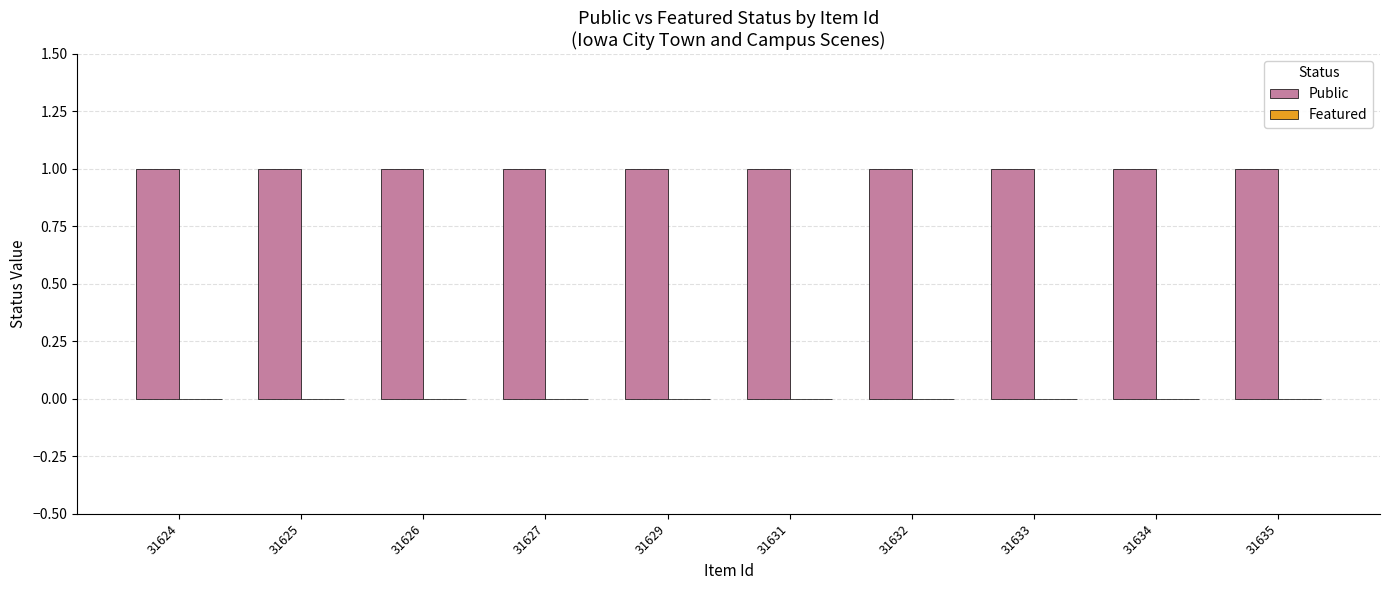

Which category has the lowest value in the Featured series?

31624